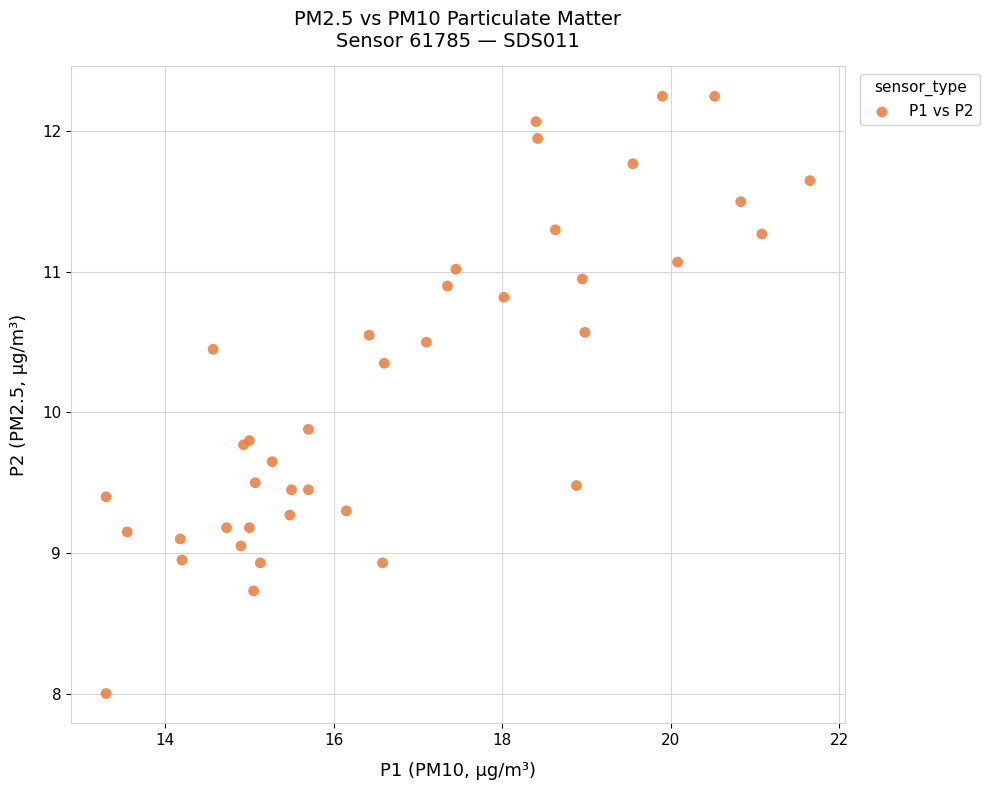

What Y value in the scatter plot is closest to 10?

9.9